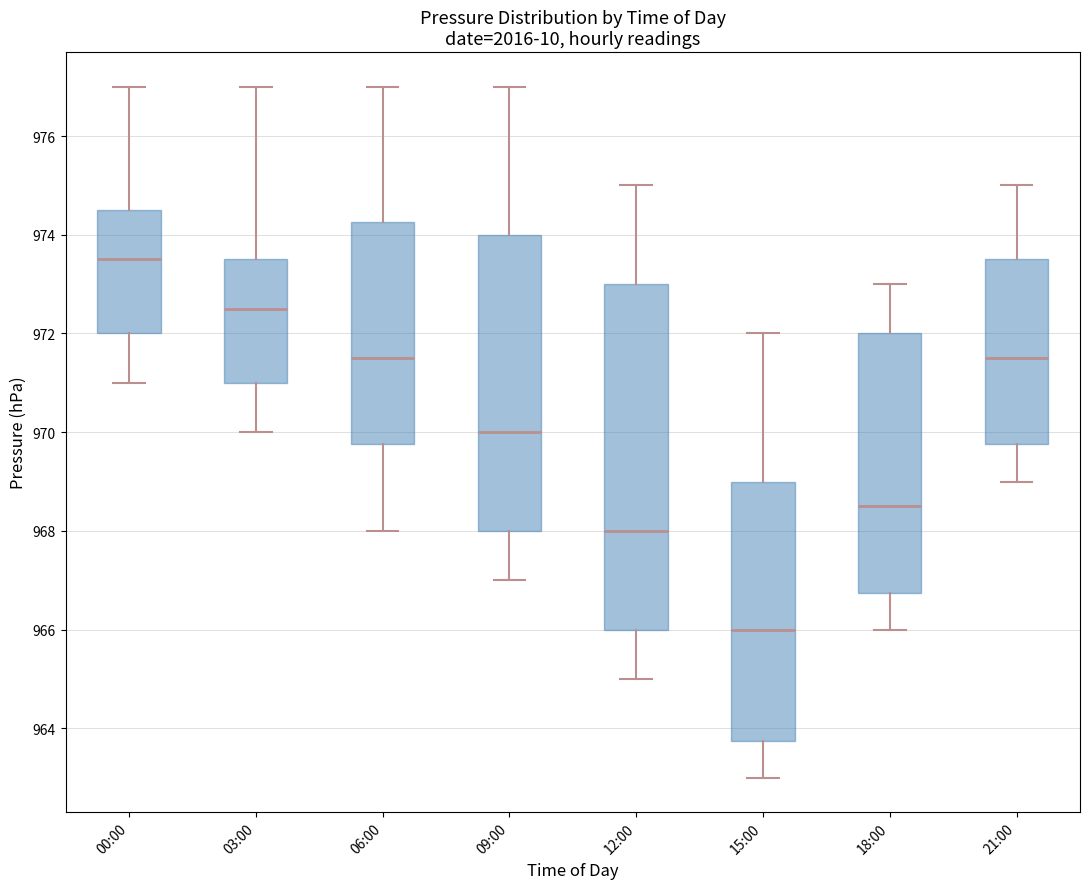

Reading left to right, transcribe this box plot: for each box, give where its median line is, the range the box spans, and where its two whiskers end, as read against the y-axis. The values are not printed on the chart, so give them approximately, as read against the axis.

00:00: median 973.6, box 972.0 to 974.6, whiskers 971.0 to 977.0
03:00: median 972.6, box 971.0 to 973.6, whiskers 970.0 to 977.0
06:00: median 971.6, box 969.8 to 974.2, whiskers 968.0 to 977.0
09:00: median 970.0, box 968.0 to 974.0, whiskers 967.0 to 977.0
12:00: median 968.0, box 966.0 to 973.0, whiskers 965.0 to 975.0
15:00: median 966.0, box 963.8 to 969.0, whiskers 963.0 to 972.0
18:00: median 968.6, box 966.8 to 972.0, whiskers 966.0 to 973.0
21:00: median 971.6, box 969.8 to 973.6, whiskers 969.0 to 975.0